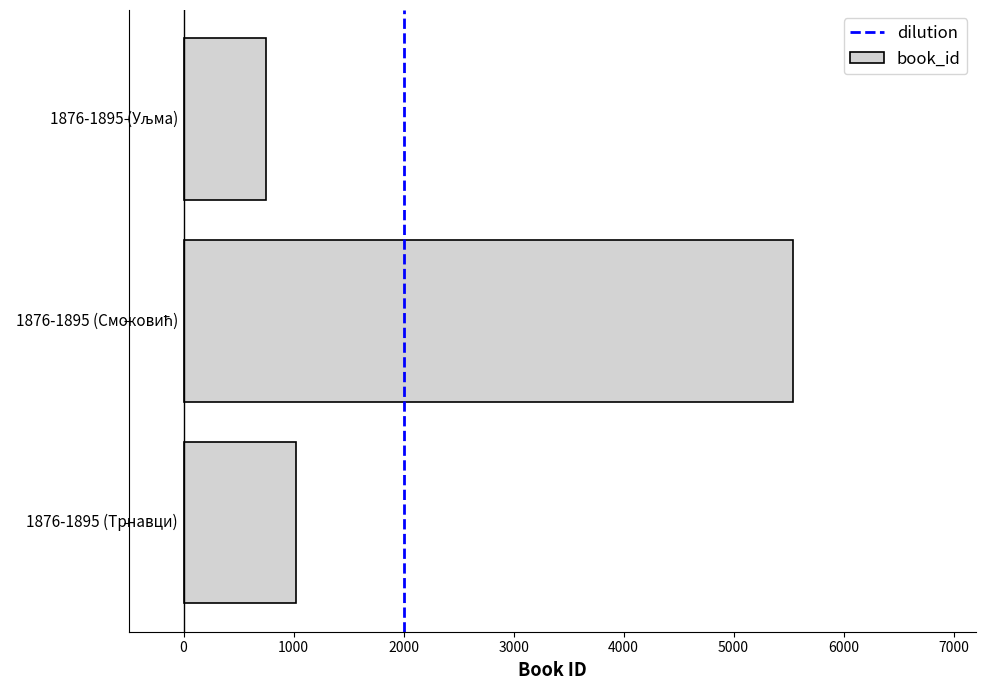

Reading bottom to top, transcribe all the data shown in this chart.

1018	5540	749